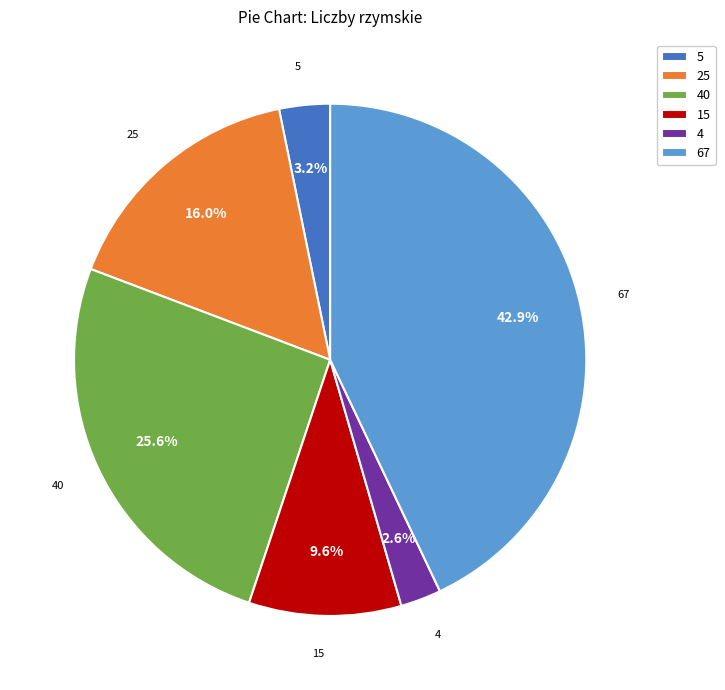

To the nearest percent, what portion does 15 represent?

10%